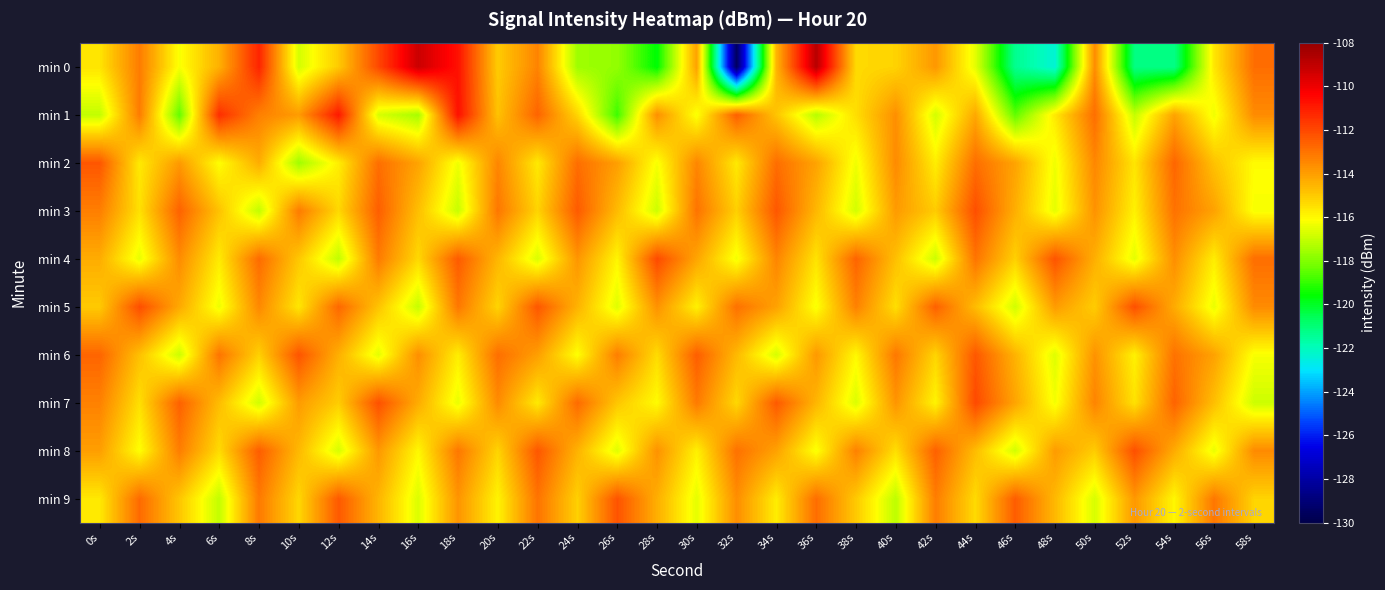

List the series in order of their peak value, highest first.

min 0, min 1, min 7, min 4, min 5, min 3, min 8, min 9, min 6, min 2